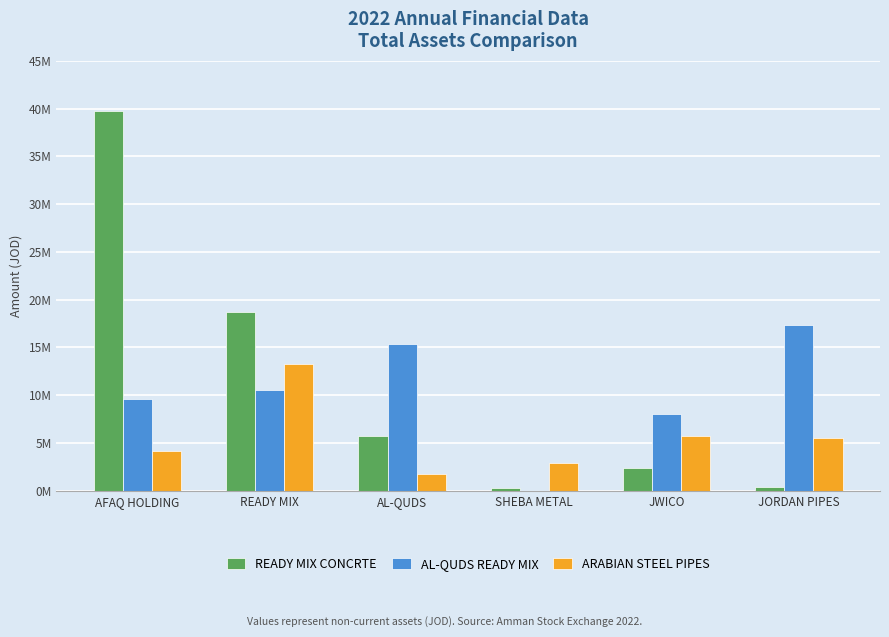

What are all the series names shown in the legend?

READY MIX CONCRTE, AL-QUDS READY MIX, ARABIAN STEEL PIPES